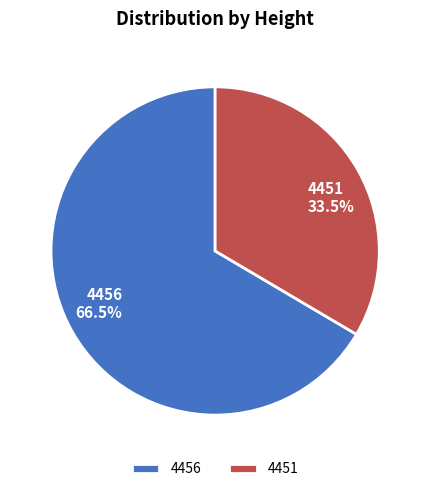

To the nearest percent, what is the average slice percentage?

50%